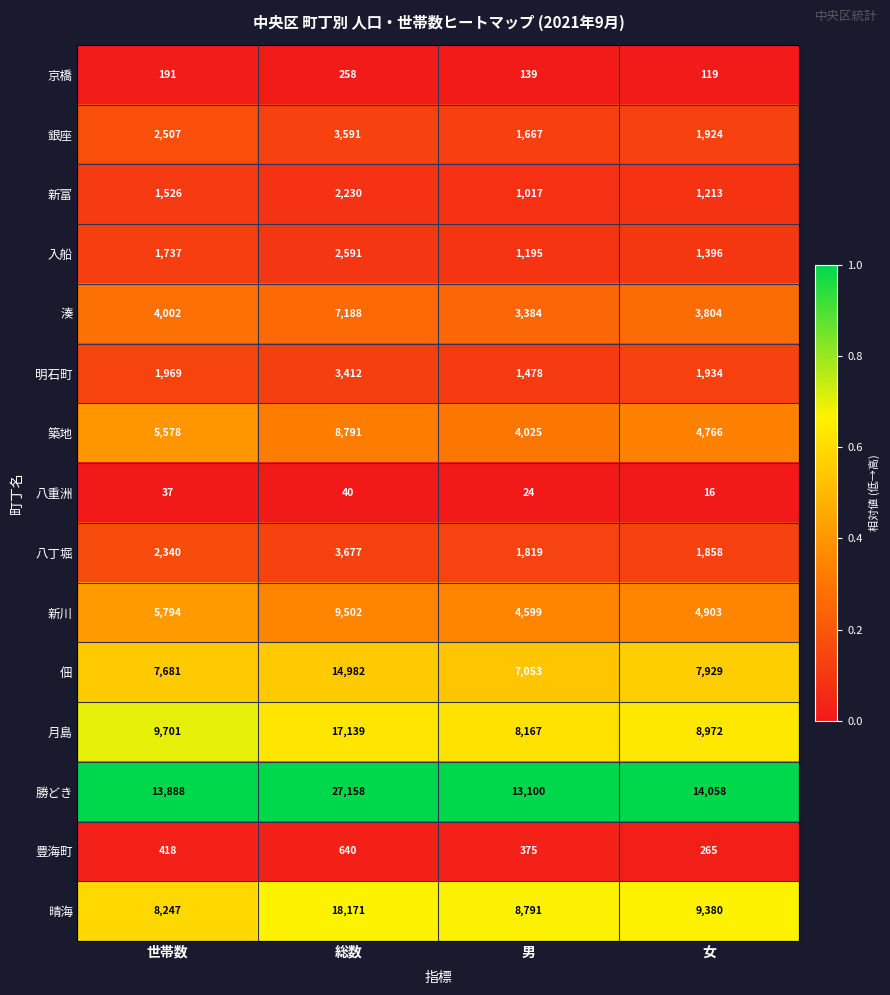

What is the minimum value for 銀座?

1667